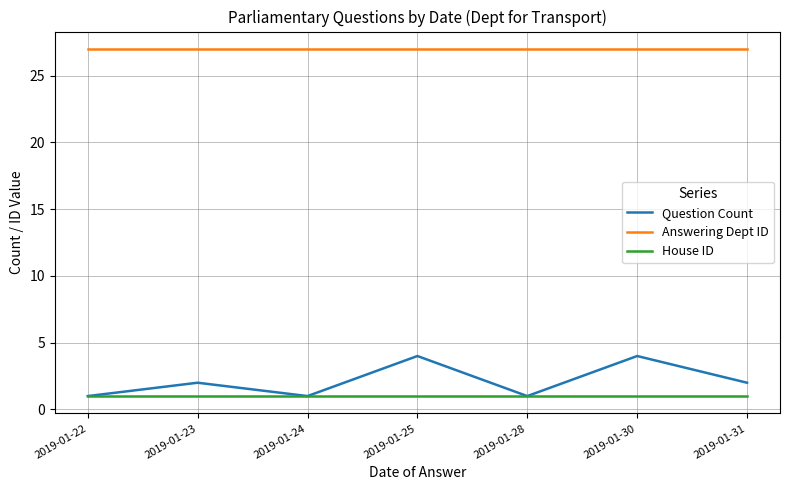

Reading left to right, extract all data points from this chart.

Question Count: 2019-01-22=1	2019-01-23=2	2019-01-24=1	2019-01-25=4	2019-01-28=1	2019-01-30=4	2019-01-31=2
Answering Dept ID: 2019-01-22=27	2019-01-23=27	2019-01-24=27	2019-01-25=27	2019-01-28=27	2019-01-30=27	2019-01-31=27
House ID: 2019-01-22=1	2019-01-23=1	2019-01-24=1	2019-01-25=1	2019-01-28=1	2019-01-30=1	2019-01-31=1